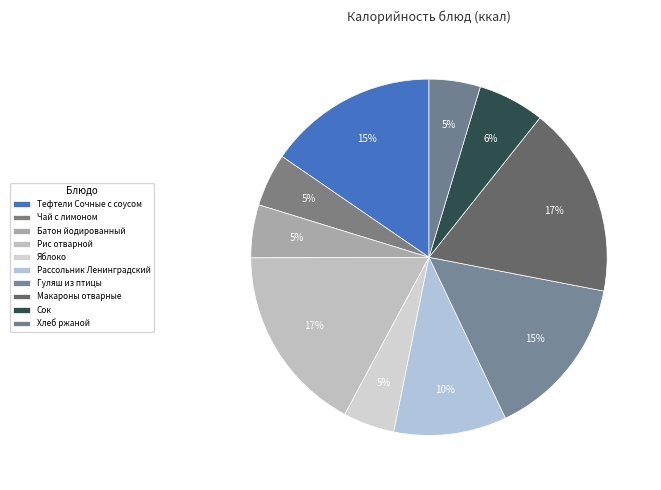

What is the change in value from Тефтели Сочные с соусом to Батон йодированный?

-139